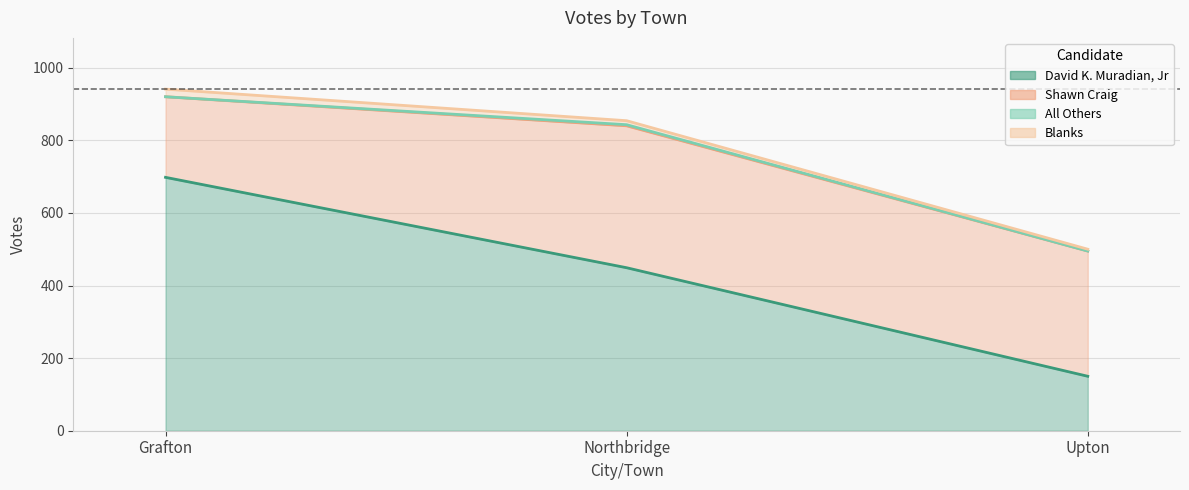

At which label is All Others closest to 707?

Northbridge